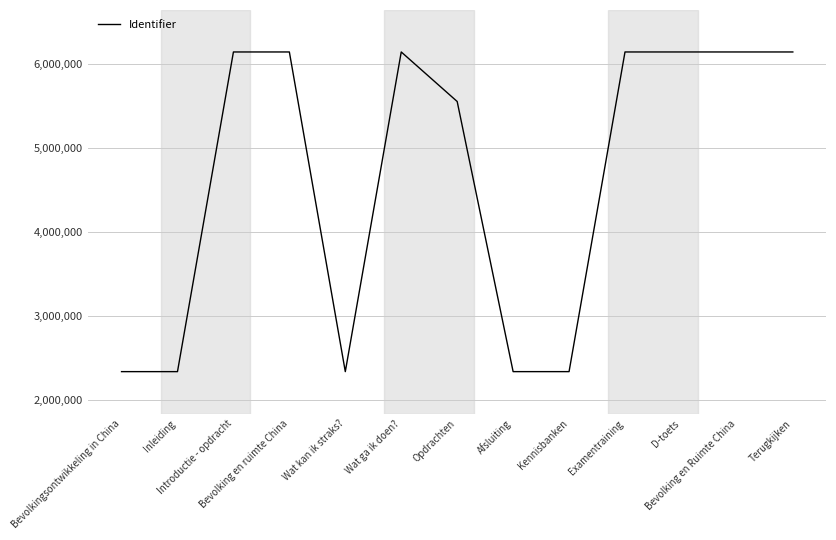

Read the value at Wat kan ik straks?, to the nearest 10.

2338220